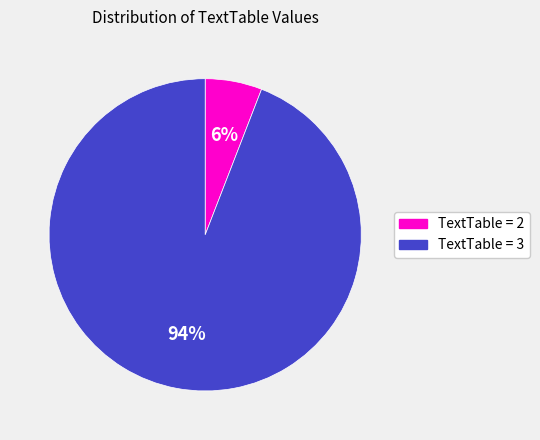

To the nearest percent, what is the average slice percentage?

50%